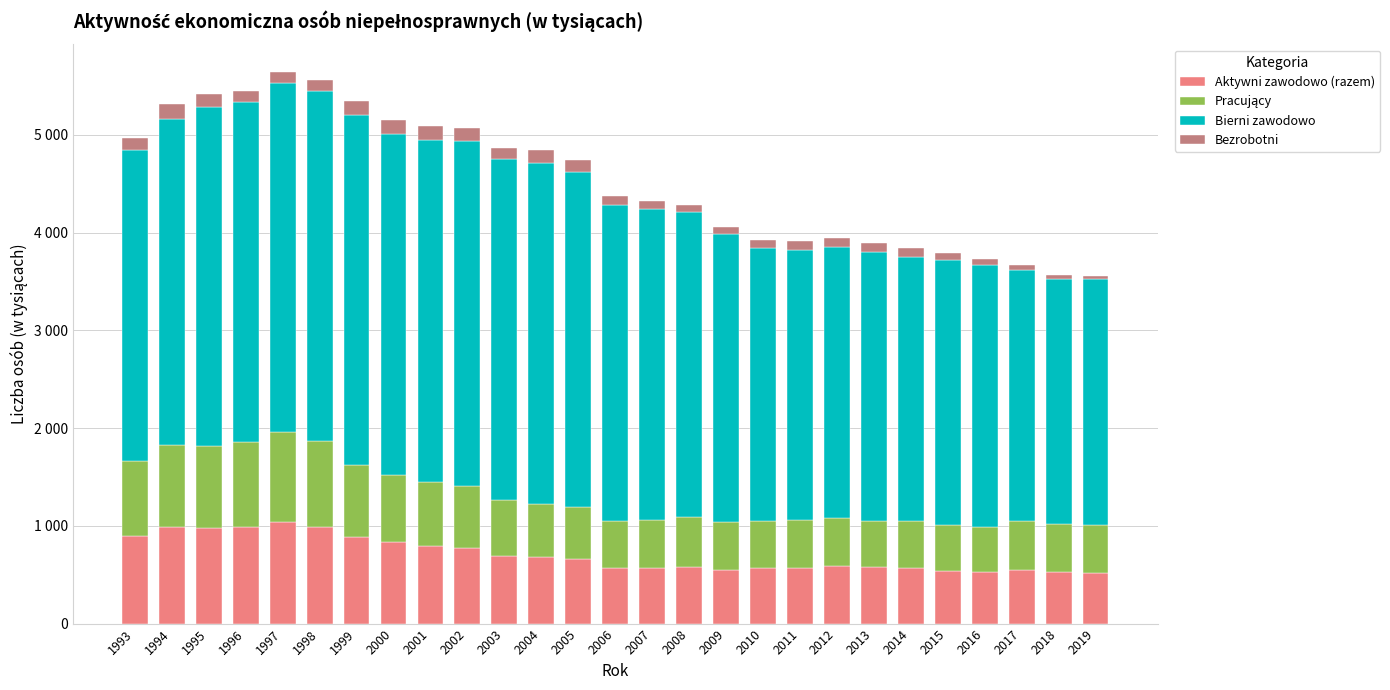

Rank the series at 2008 from lowest to highest value.

Bezrobotni, Pracujący, Aktywni zawodowo (razem), Bierni zawodowo